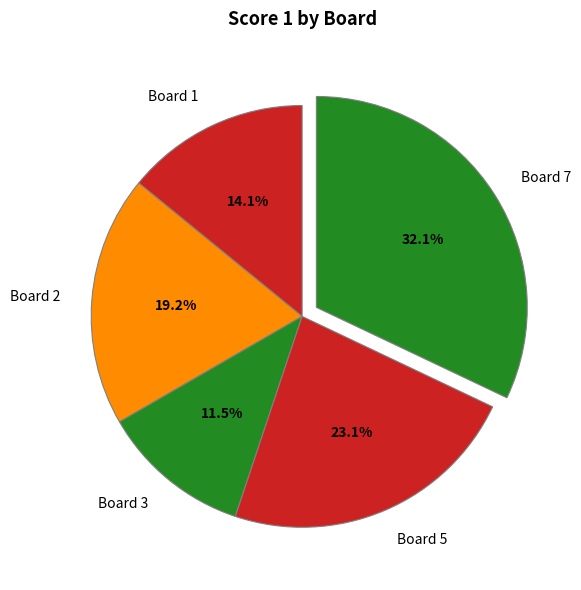

Between Board 5 and Board 7, which is larger?

Board 7